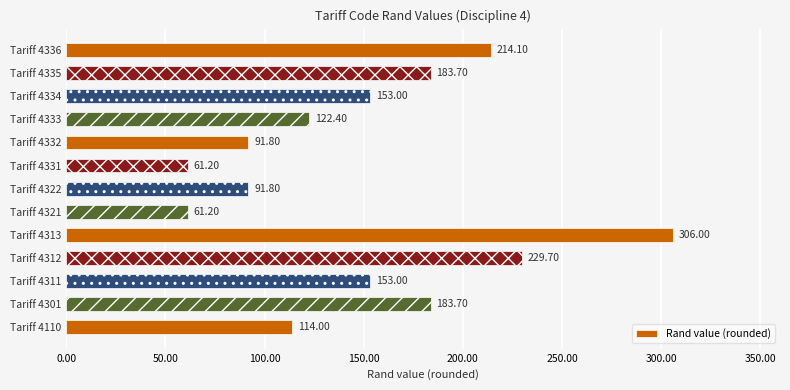

What is the difference between the values at Tariff 4313 and Tariff 4334?

153.0